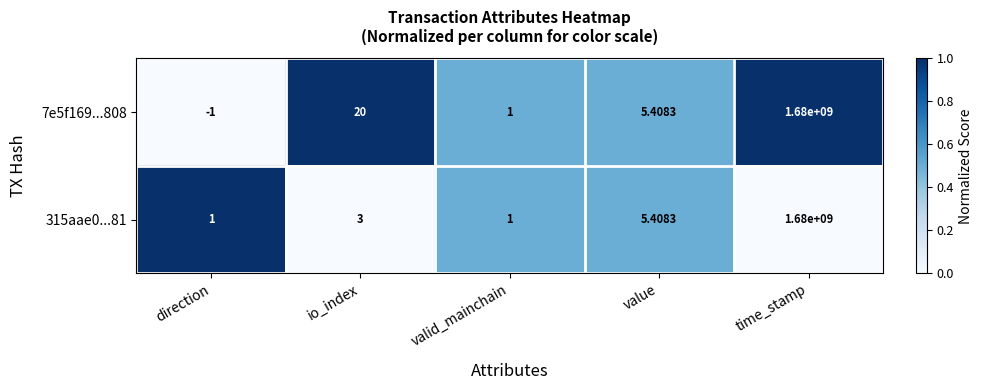

At how many categories does at least one series exceed 0?

5